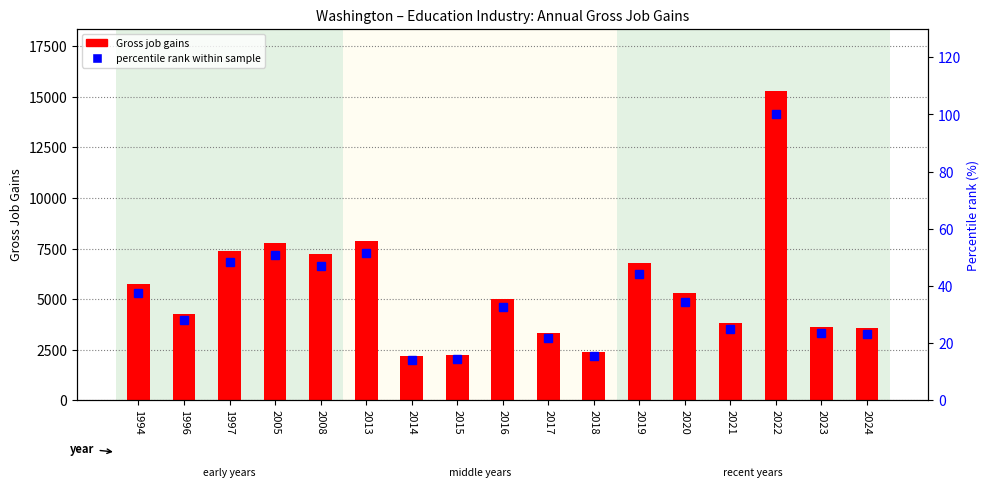

What is the value of the Gross job gains bar at the 9th from the left?

4990.0